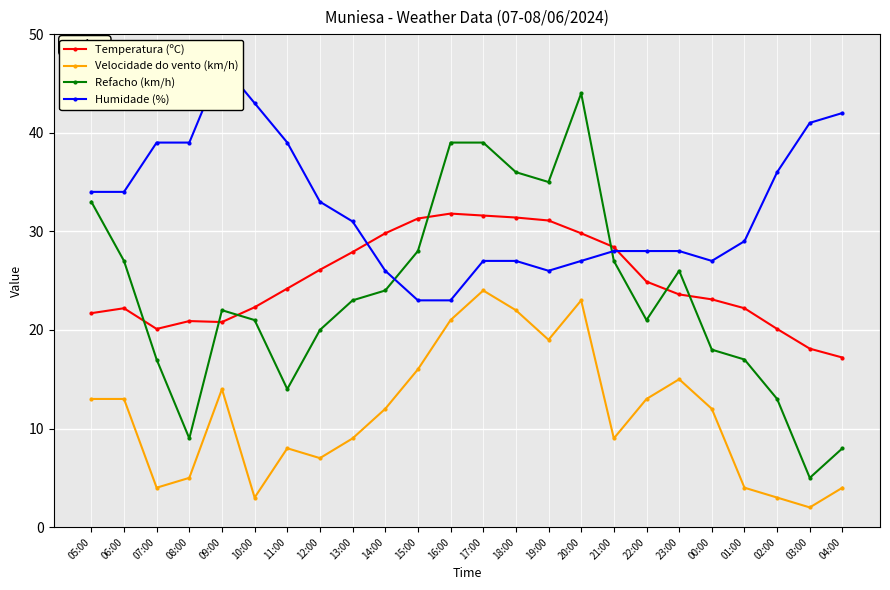

List the labels in order of Humidade (%) value, smallest first.

15:00, 16:00, 14:00, 19:00, 17:00, 18:00, 20:00, 00:00, 21:00, 22:00, 23:00, 01:00, 13:00, 12:00, 05:00, 06:00, 02:00, 07:00, 08:00, 11:00, 03:00, 04:00, 10:00, 09:00